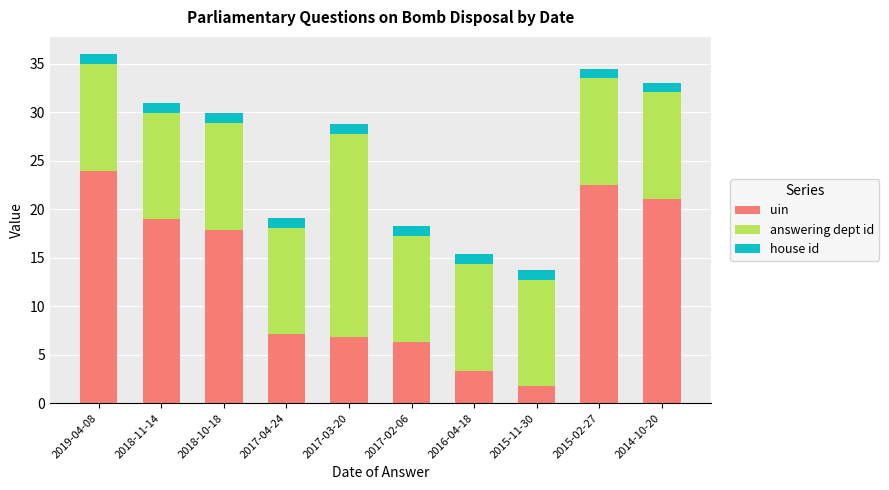

What is the difference between the uin values at 2015-02-27 and 2018-11-14?

3.6